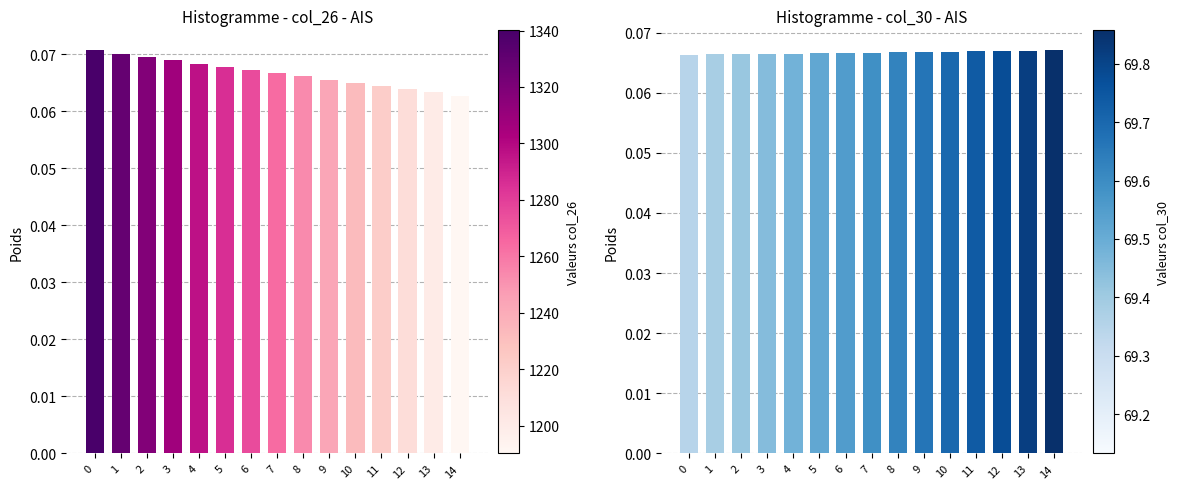

What is the sum of all col_26 values?

1.0